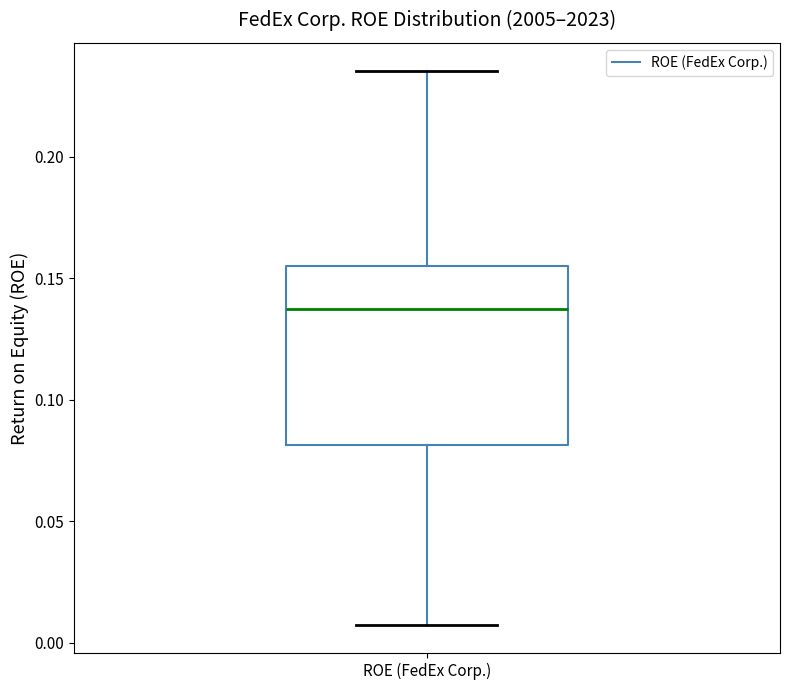

Read this box plot against the y-axis: the position of the median line, the range covered by the box, and the ends of both whiskers. The values are not printed on the chart, so give them approximately, as read against the axis.

median 0.135, box 0.080 to 0.155, whiskers 0.005 to 0.235